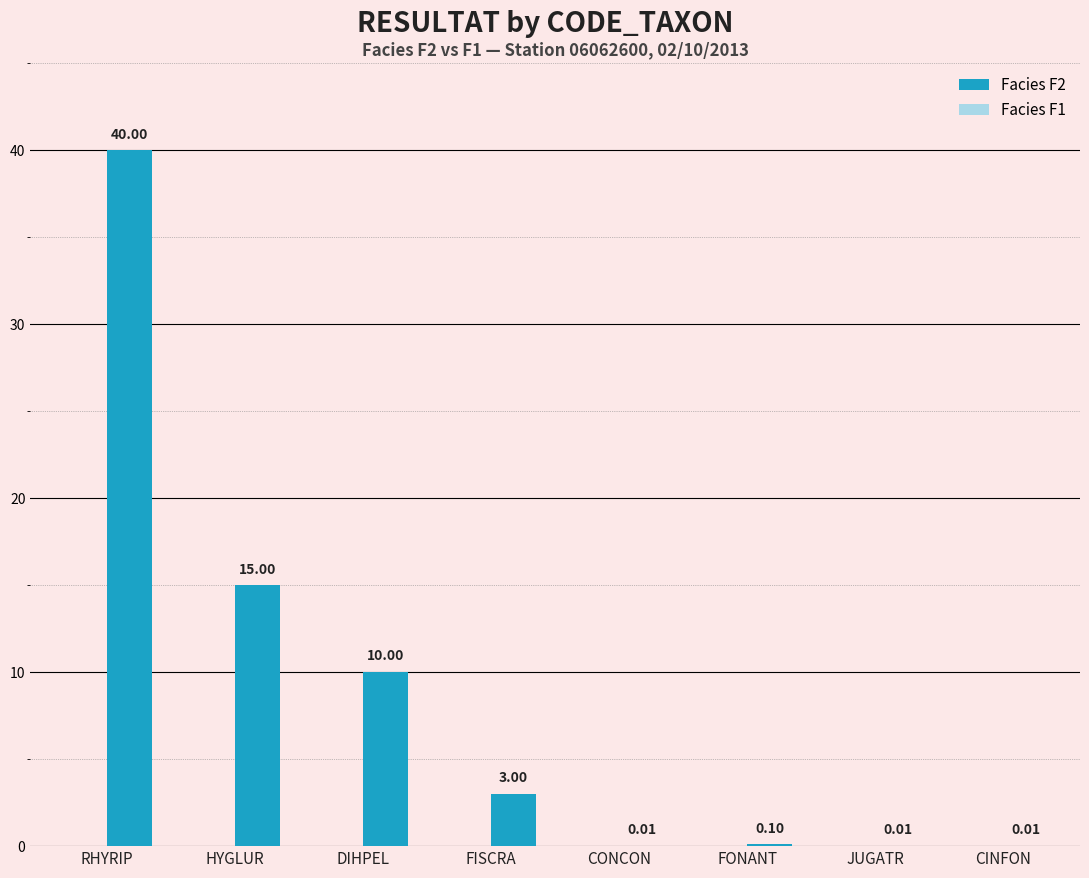

Which category has the highest value across all series?

RHYRIP